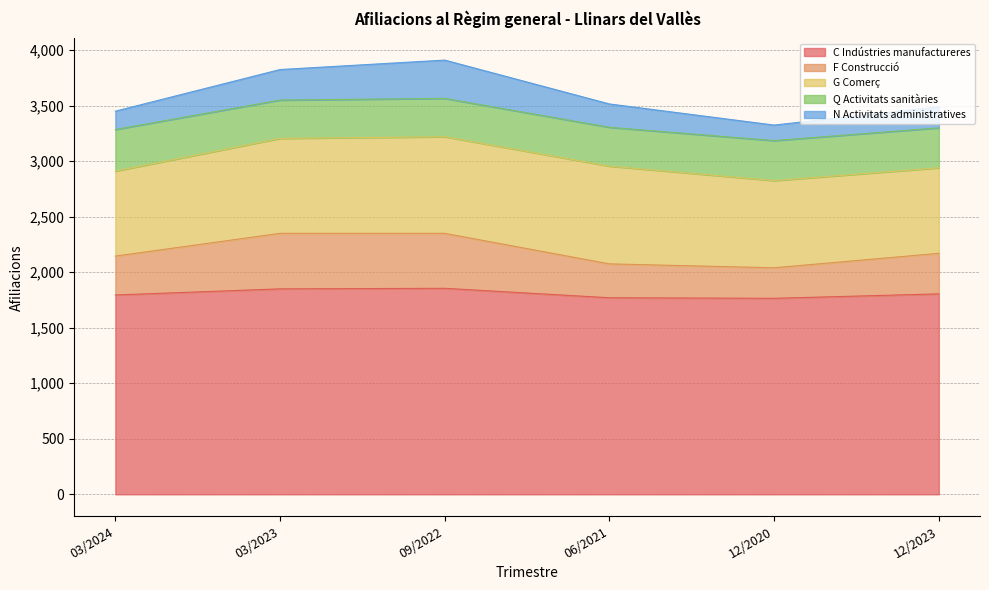

What is the difference between the highest and lowest values at 03/2024?

1630